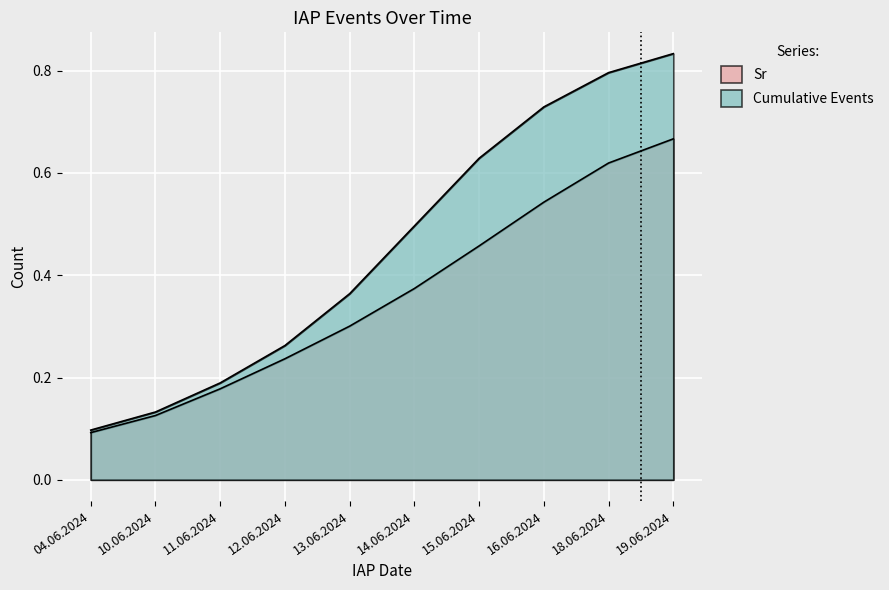

What is the maximum value shown in the chart?

0.8